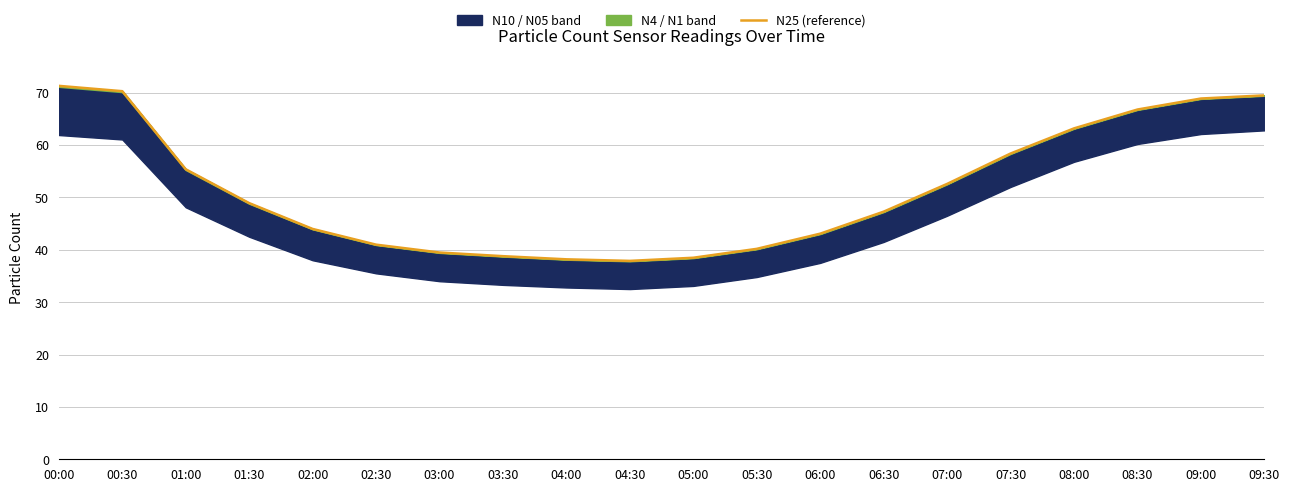

The chart shows a value of 24.0 at 06:30. True or false?

False